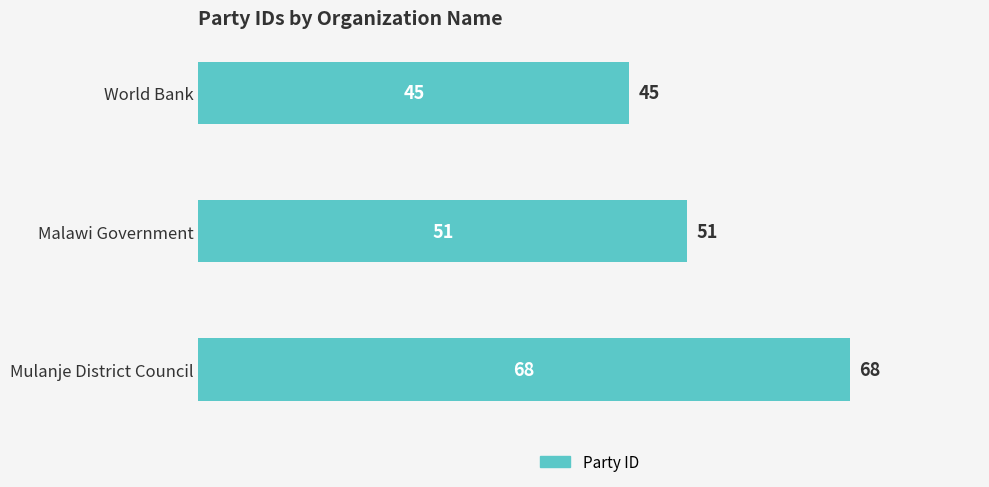

Reading top to bottom, what are all the values shown in this chart?

45	51	68